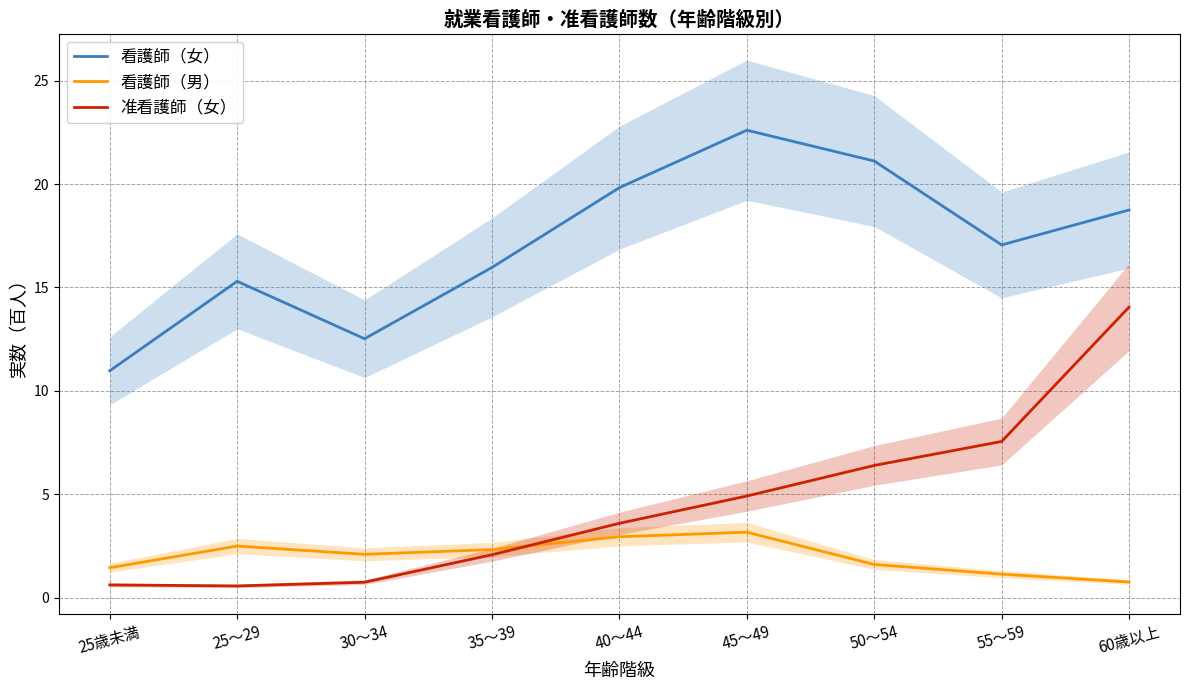

What are all the series names shown in the legend?

看護師（女）, 看護師（男）, 准看護師（女）